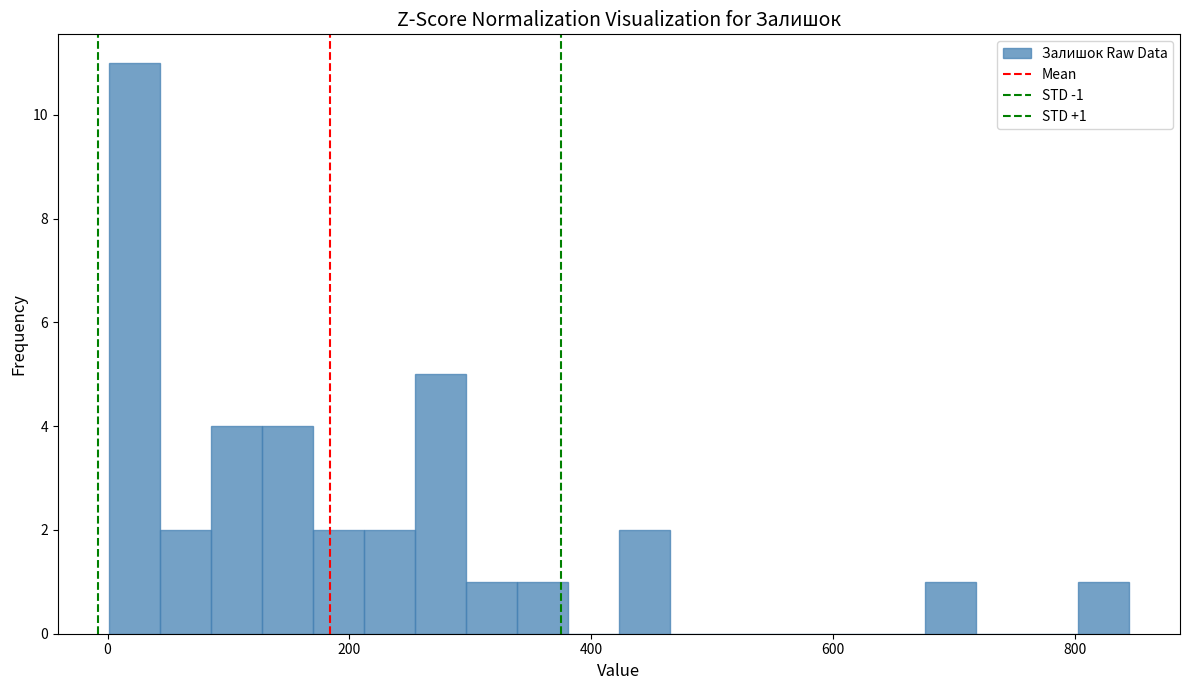

Read against the x-axis, roughly where is the centre of the tallest bar?

20